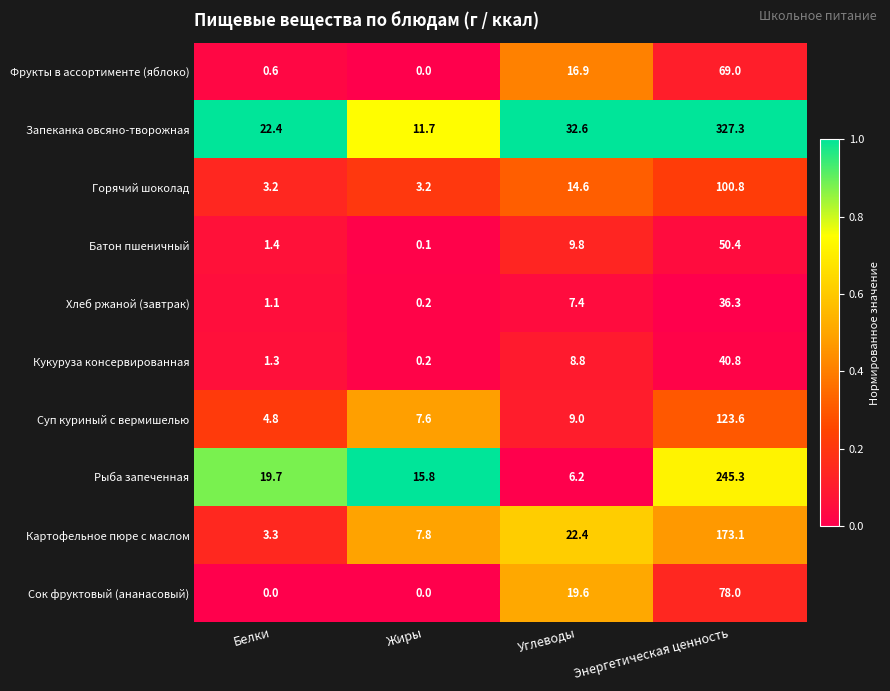

What is the total value across all series at Жиры?

46.6